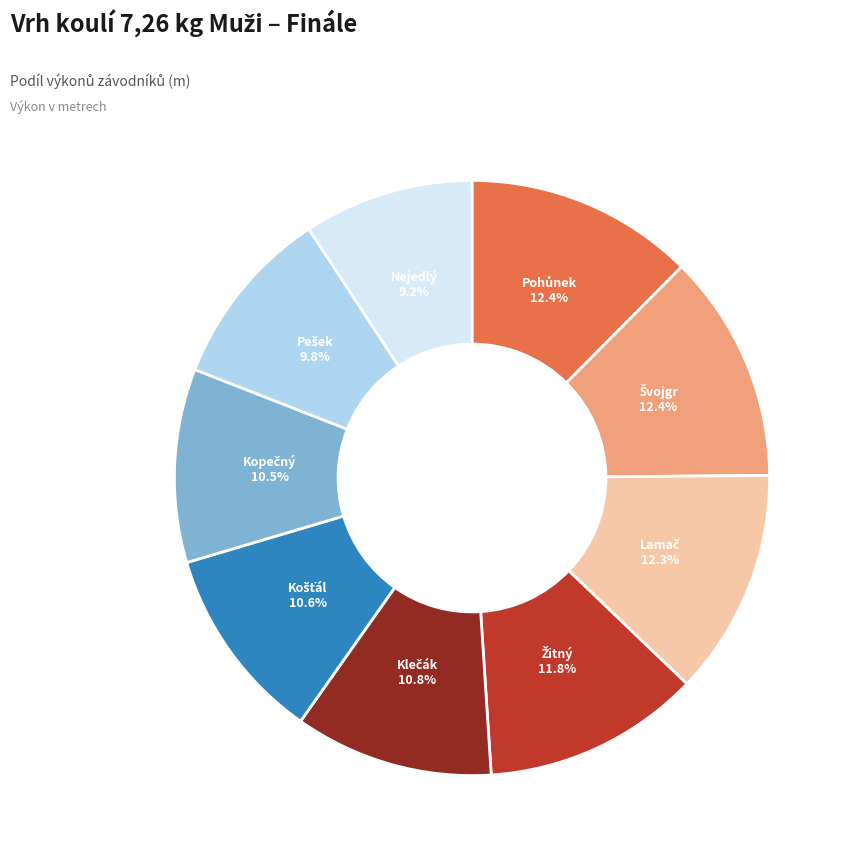

Is there a majority slice in this chart?

No